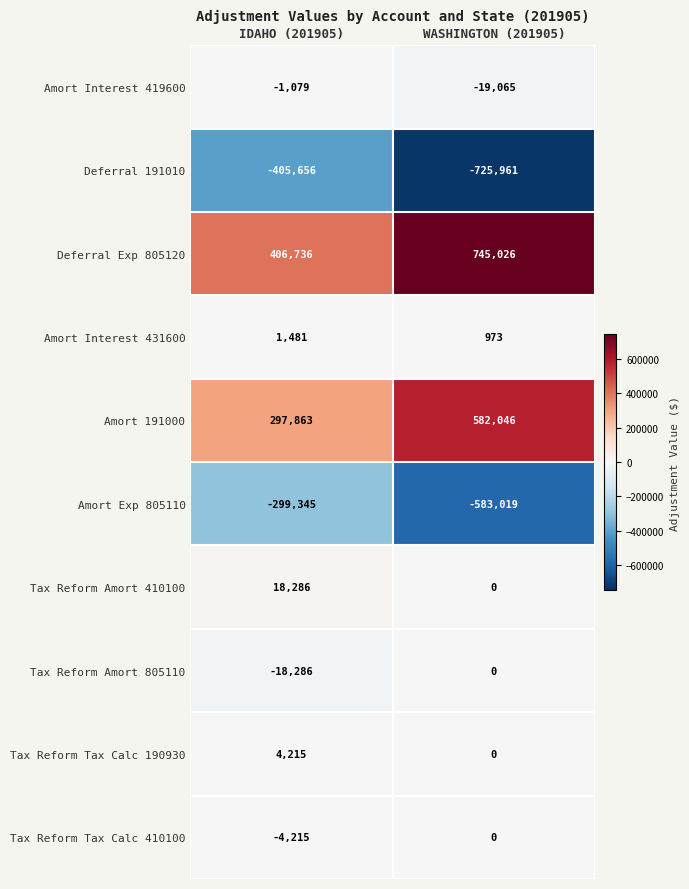

Reading left to right, what are all the values shown in this chart?

Amort Interest 419600: IDAHO (201905)=-1079	WASHINGTON (201905)=-19065
Deferral 191010: IDAHO (201905)=-405656	WASHINGTON (201905)=-725961
Deferral Exp 805120: IDAHO (201905)=406736	WASHINGTON (201905)=745026
Amort Interest 431600: IDAHO (201905)=1481	WASHINGTON (201905)=973
Amort 191000: IDAHO (201905)=297863	WASHINGTON (201905)=582046
Amort Exp 805110: IDAHO (201905)=-299345	WASHINGTON (201905)=-583019
Tax Reform Amort 410100: IDAHO (201905)=18286	WASHINGTON (201905)=0
Tax Reform Amort 805110: IDAHO (201905)=-18286	WASHINGTON (201905)=0
Tax Reform Tax Calc 190930: IDAHO (201905)=4215	WASHINGTON (201905)=0
Tax Reform Tax Calc 410100: IDAHO (201905)=-4215	WASHINGTON (201905)=0